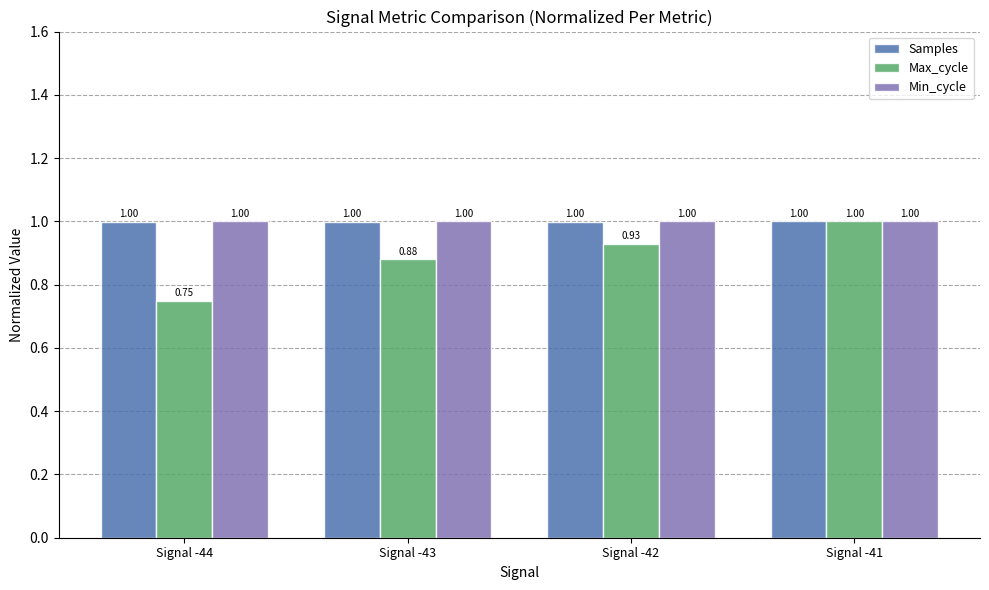

How many bars are there in total?

12